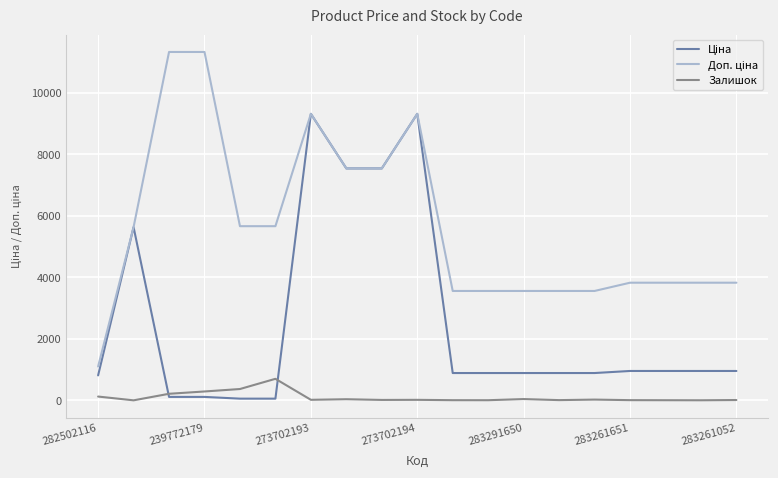

What is the maximum value shown in the chart?

11334.0